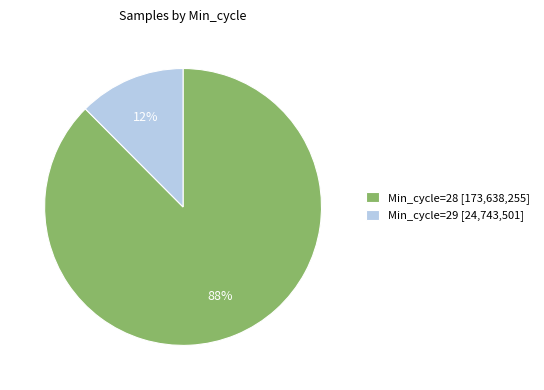

To the nearest percent, what portion does Min_cycle=28 [173,638,255] represent?

88%